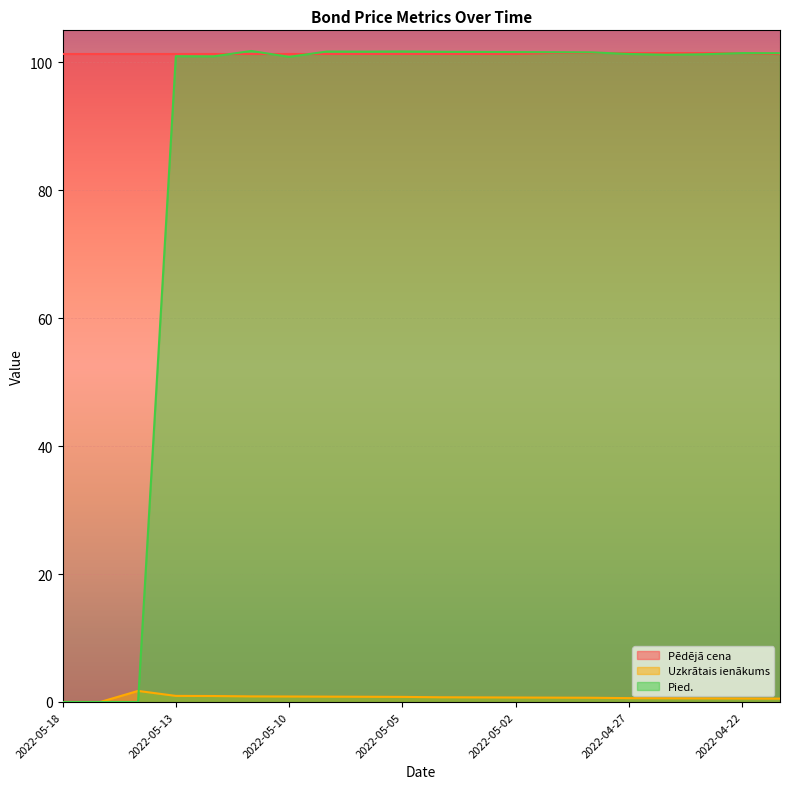

What is the total value across all series at 2022-04-26?

203.2